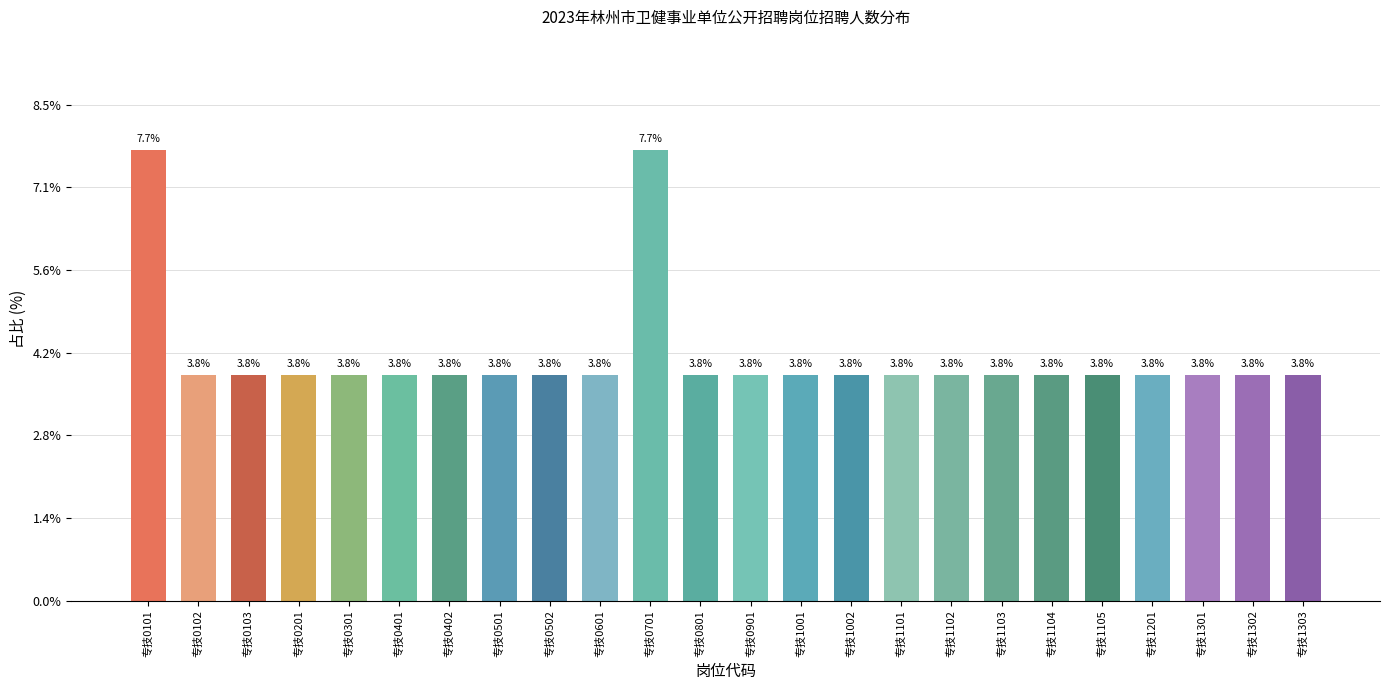

What is the minimum value shown in the chart?

3.8